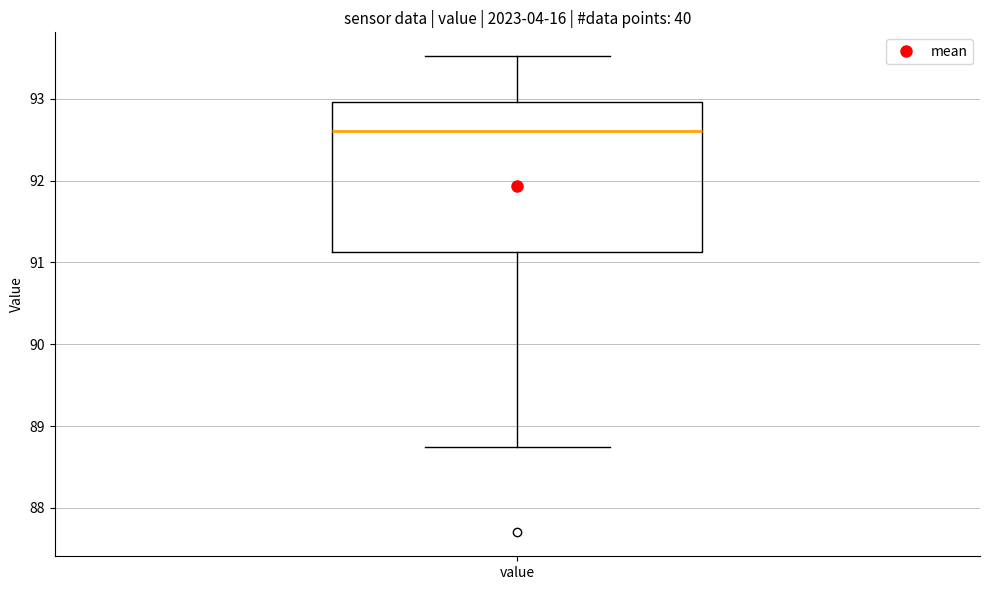

Transcribe this box plot: give where the median line is, the range the box spans, and where the two whiskers end, as read against the y-axis. The values are not printed on the chart, so give them approximately, as read against the axis.

median 92.6, box 91.1 to 93.0, whiskers 88.8 to 93.5